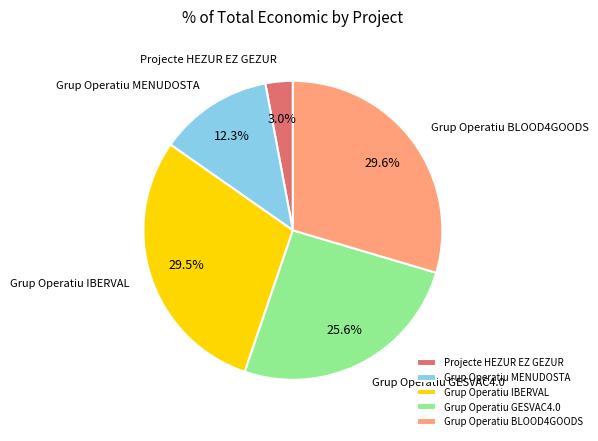

What percentage do Projecte HEZUR EZ GEZUR and Grup Operatiu MENUDOSTA together represent?

15.3%